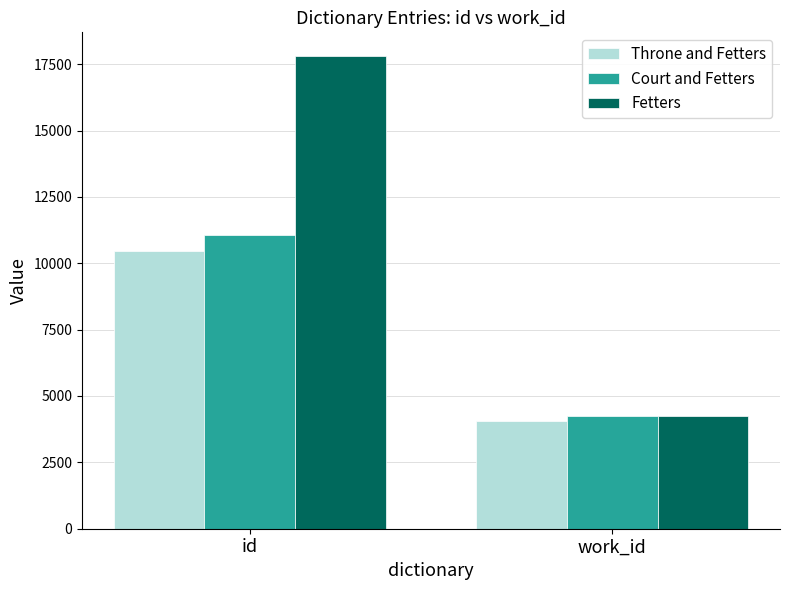

The Throne and Fetters series shows 4045 at work_id. True or false?

True